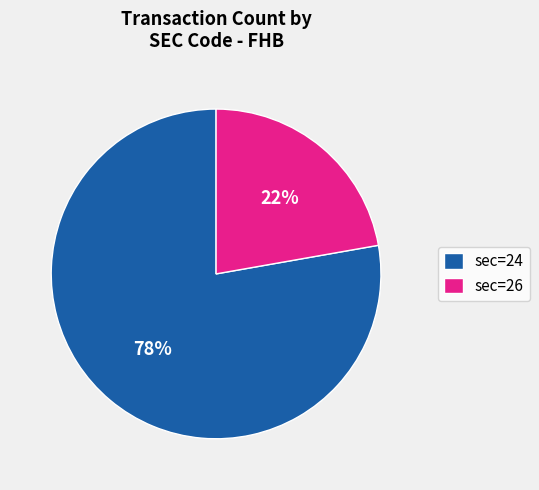

How many segments does this pie chart have?

2